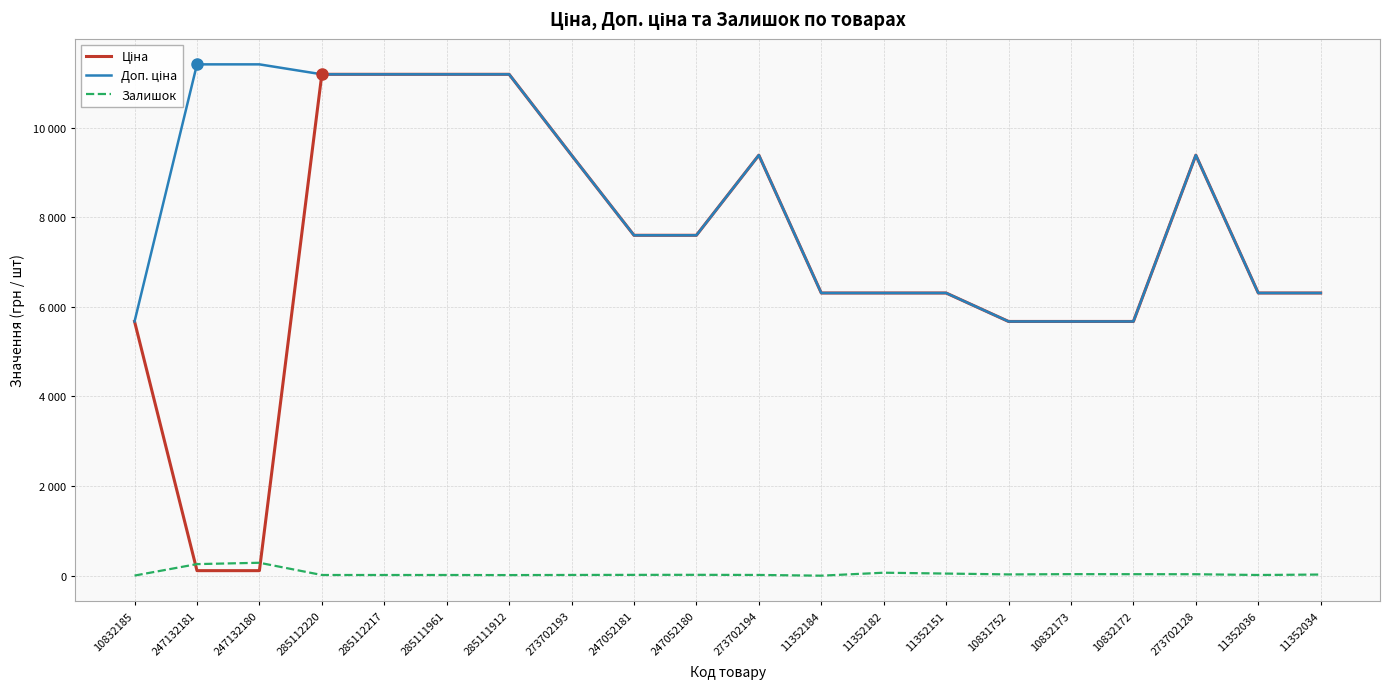

Rank the series at 10831752 from lowest to highest value.

Залишок, Ціна, Доп. ціна